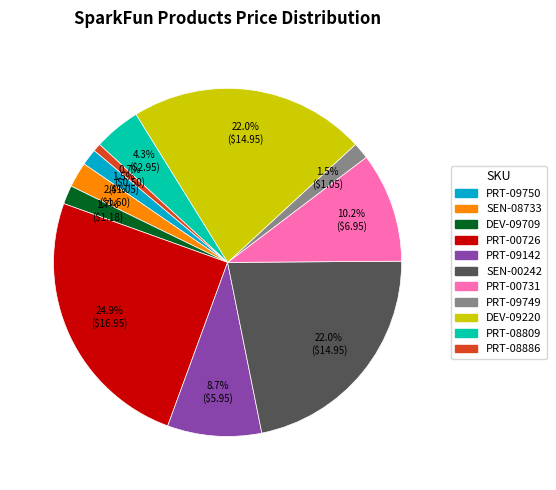

What percentage is NOT represented by SEN-08733?

97.6%